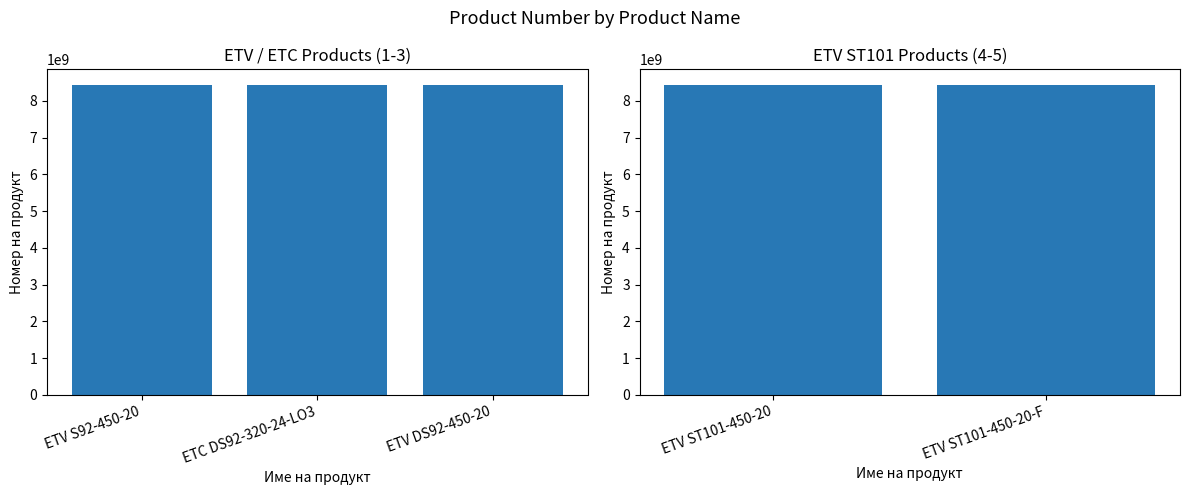

What position from the right is ETC DS92-320-24-LO3?

4